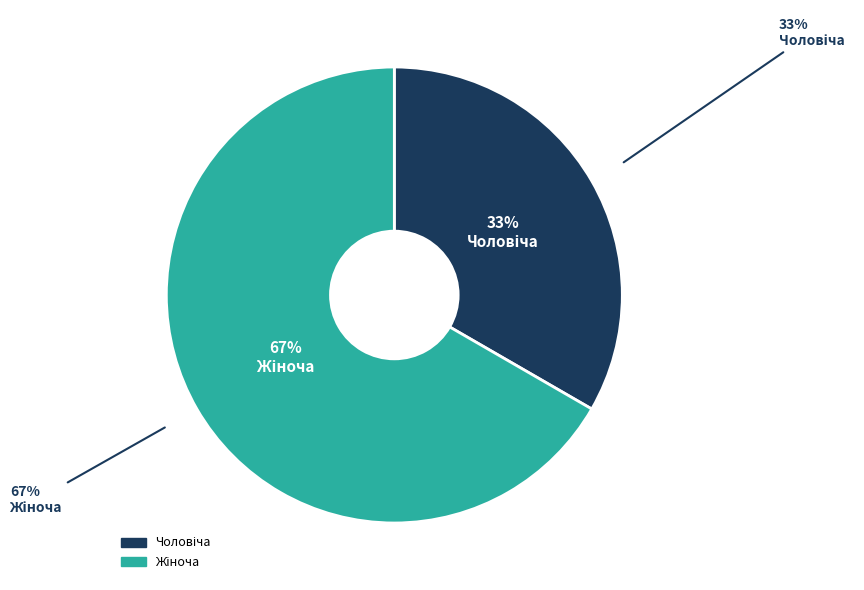

To the nearest percent, what is the average slice percentage?

50%